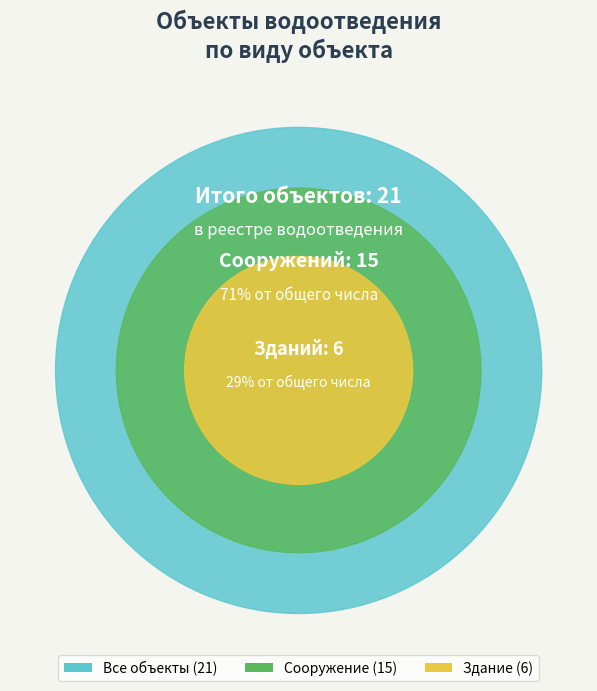

Count the number of slices in the pie.

3